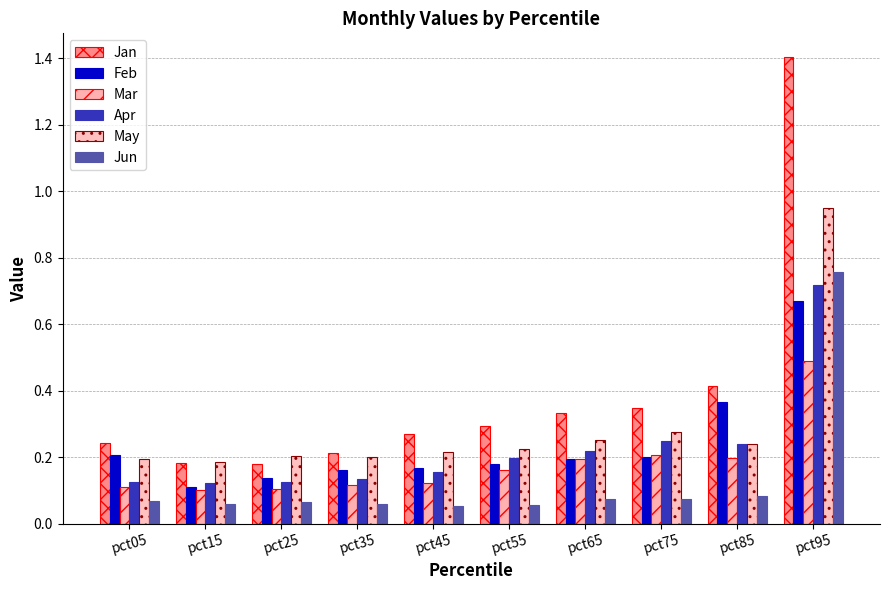

Does the chart contain any negative values?

No